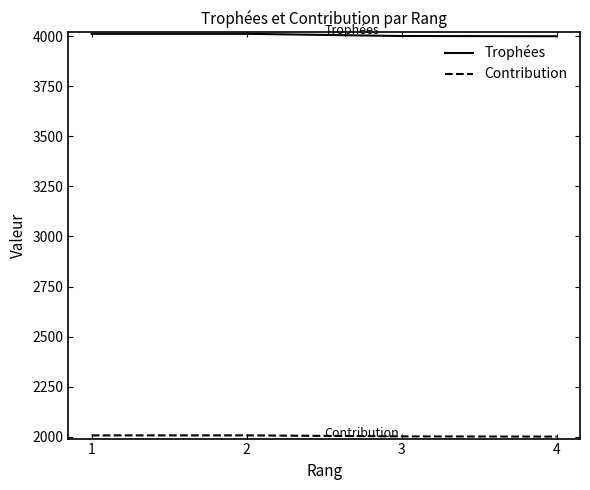

The value of Trophées at 4 is 5389. True or false?

False